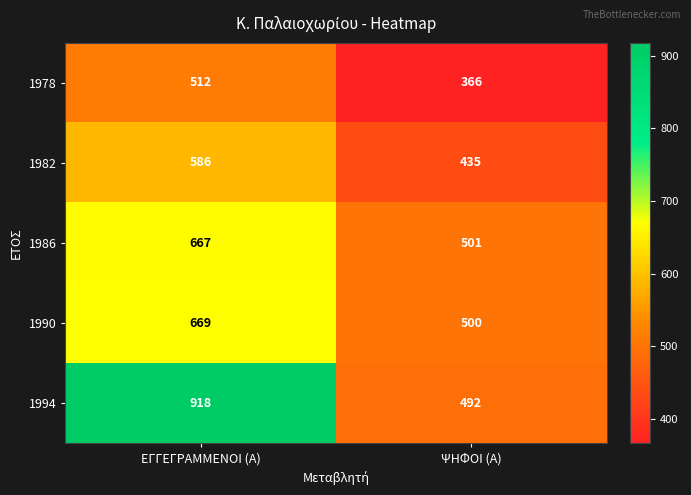

What value does the 1990 series have at ΕΓΓΕΓΡΑΜΜΕΝΟΙ (Α), to the nearest 50?

650